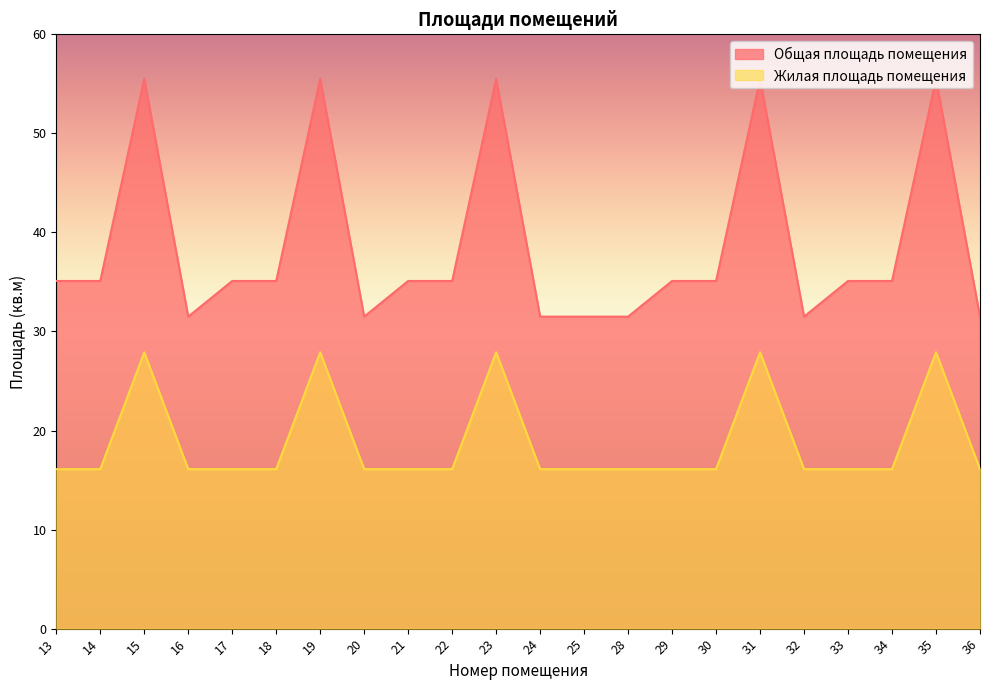

How many lines are shown in the chart?

2